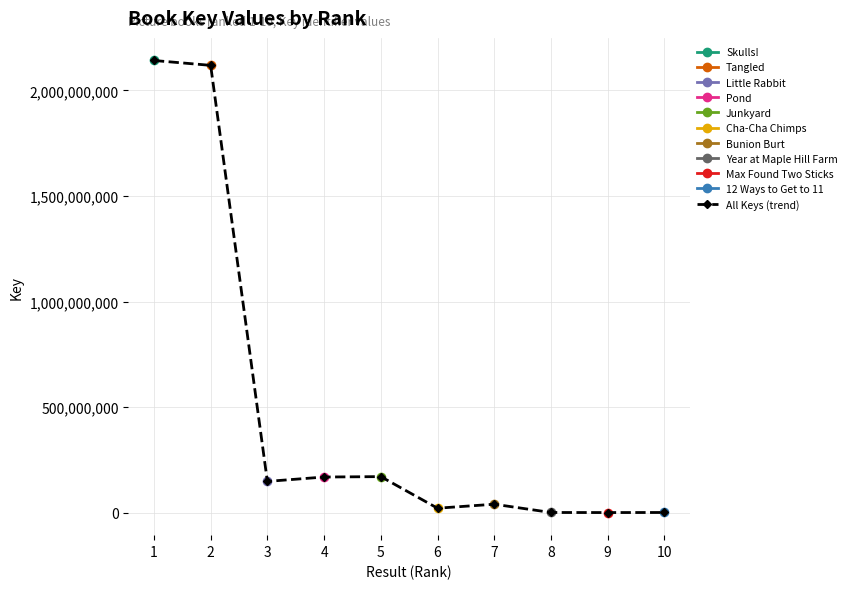

True or false: the data shows 5492 at 9.

True